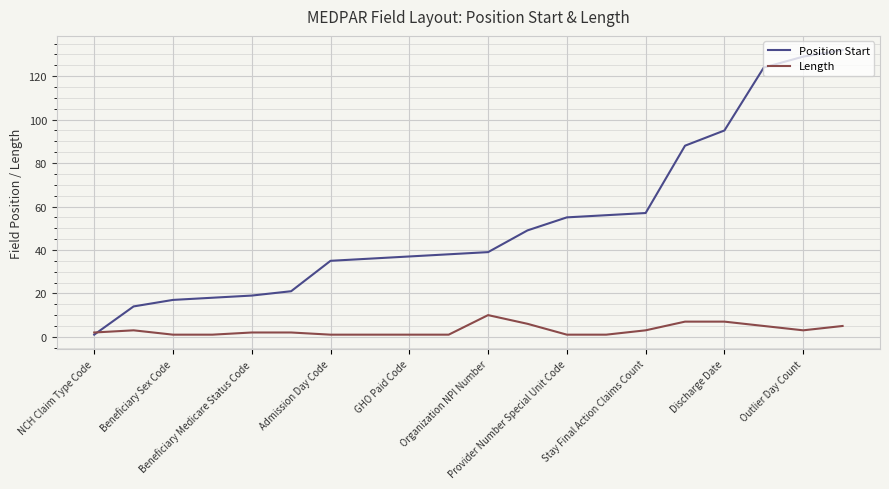

What is the greatest value displayed?

132